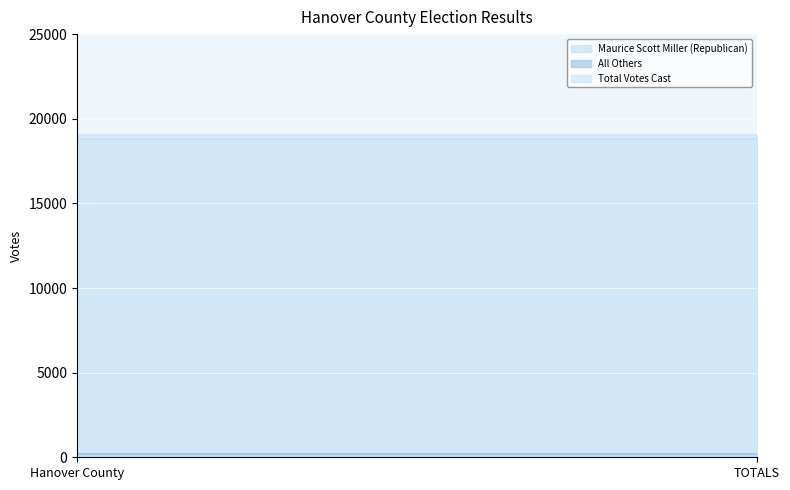

At which label is Maurice Scott Miller (Republican) closest to 18805?

Hanover County